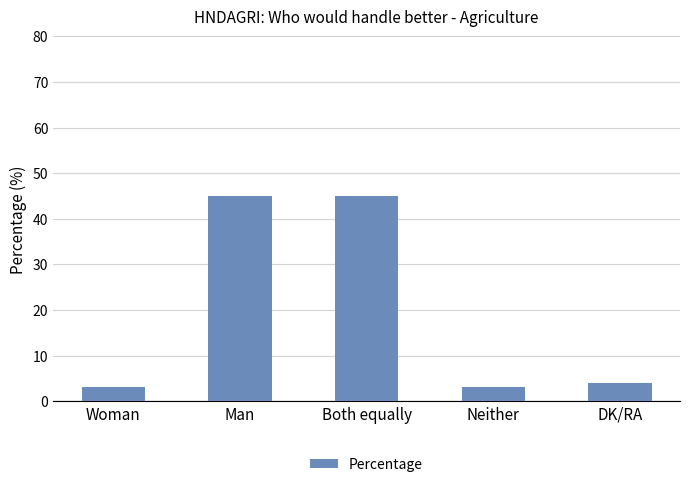

What is the average value?

20